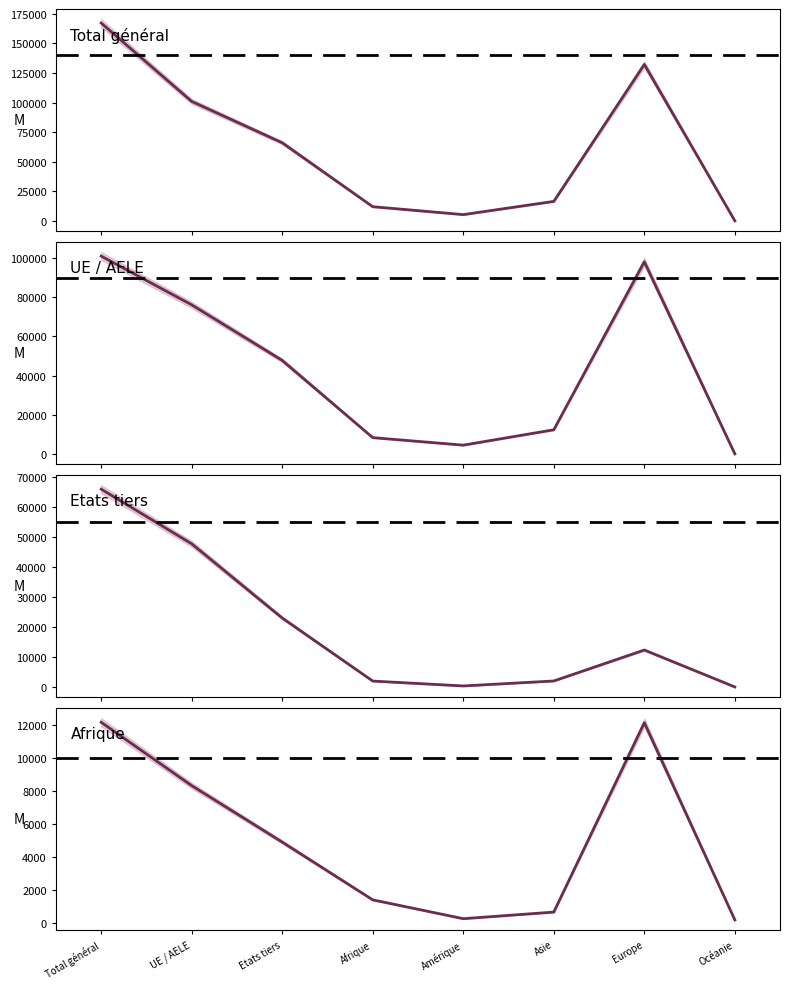

Which category has the lowest value in the Afrique series?

Océanie